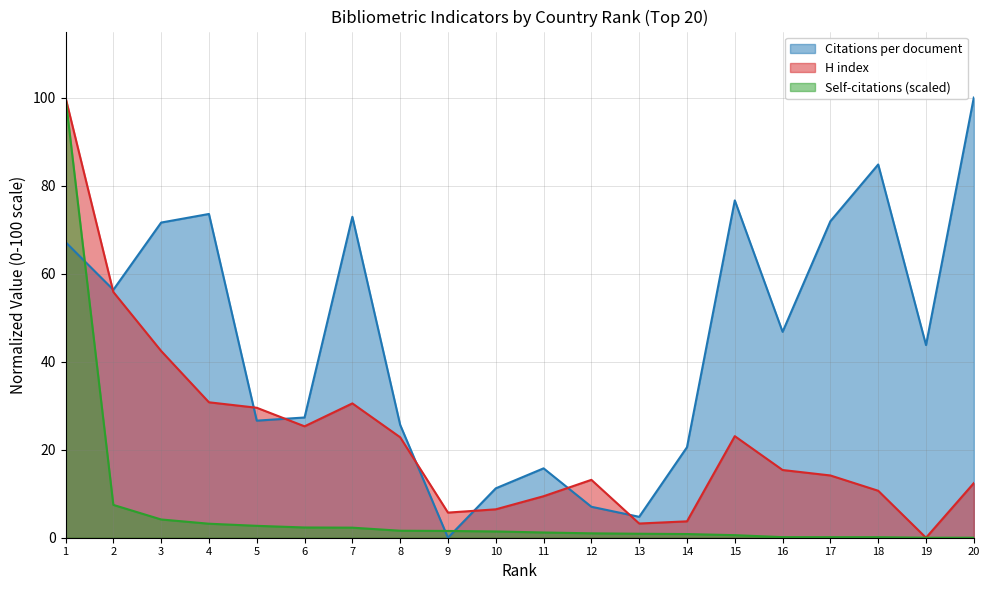

Reading right to left, extract all data points from this chart.

Citations per document: 20=100.0	19=43.8	18=84.8	17=71.9	16=46.8	15=76.6	14=20.6	13=4.7	12=7.0	11=15.8	10=11.2	9=0.0	8=25.6	7=72.9	6=27.3	5=26.6	4=73.6	3=71.6	2=56.3	1=67.2
H index: 20=12.4	19=0.0	18=10.7	17=14.1	16=15.4	15=23.1	14=3.7	13=3.2	12=13.2	11=9.4	10=6.5	9=5.7	8=22.8	7=30.5	6=25.3	5=29.5	4=30.8	3=42.4	2=55.8	1=100.0
Self-citations (scaled): 20=0.0	19=0.0	18=0.1	17=0.1	16=0.1	15=0.6	14=0.8	13=0.9	12=1.0	11=1.2	10=1.4	9=1.5	8=1.6	7=2.3	6=2.3	5=2.7	4=3.2	3=4.1	2=7.5	1=100.0